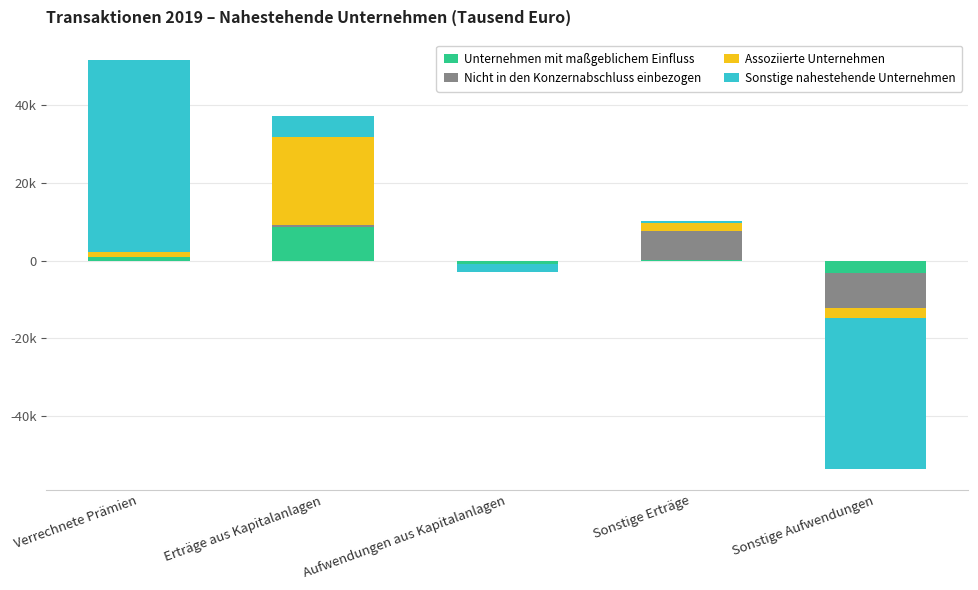

Which series has the largest range (max minus min)?

Sonstige nahestehende Unternehmen